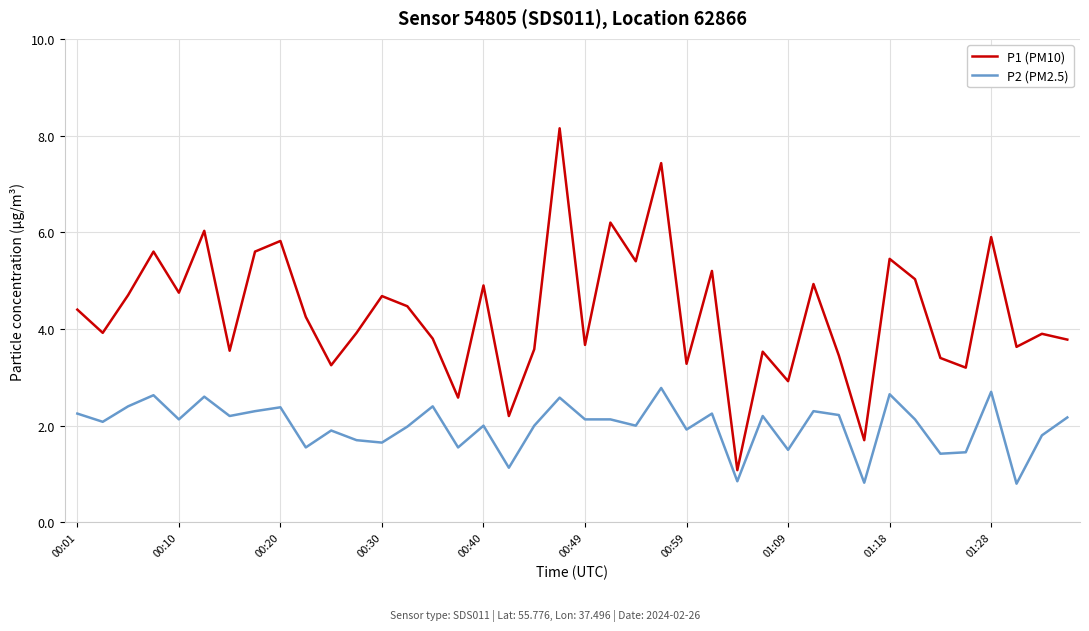

Rank the series by their average value, from lowest to highest.

P2 (PM2.5), P1 (PM10)